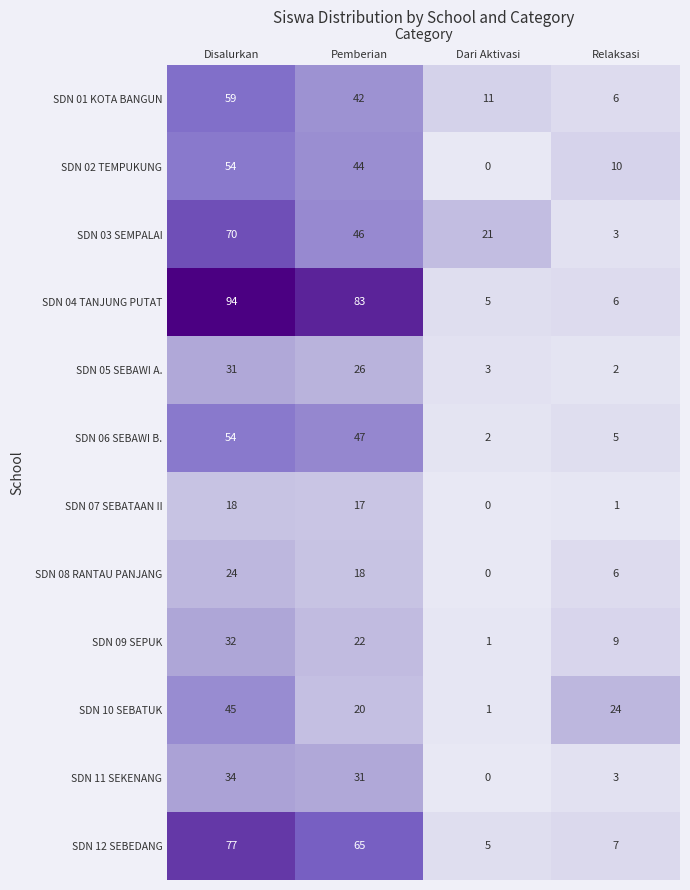

True or false: SDN 03 SEMPALAI has a value of 70 at Disalurkan.

True